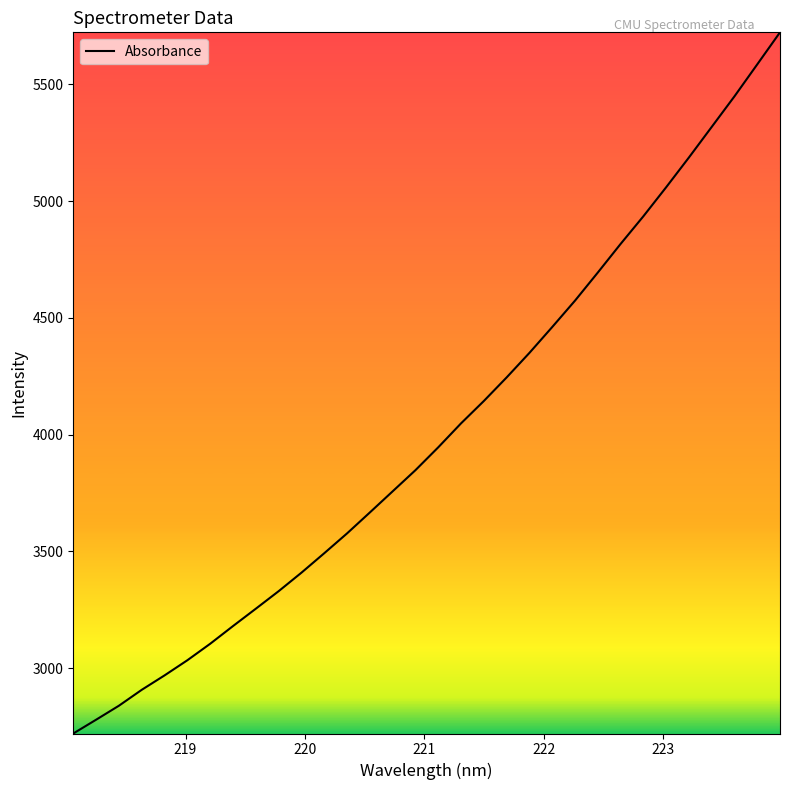

What is the minimum value shown in the chart?

2720.6